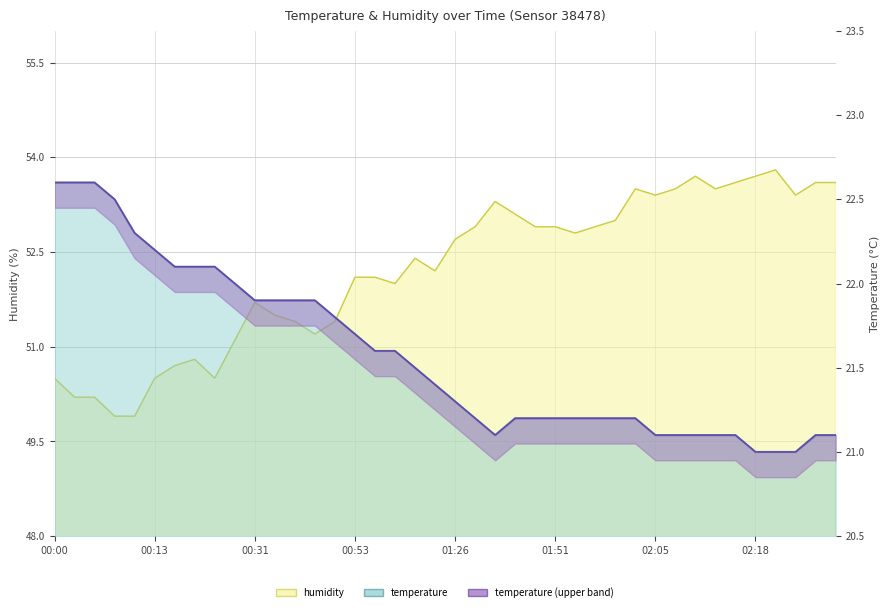

How many lines are shown in the chart?

2